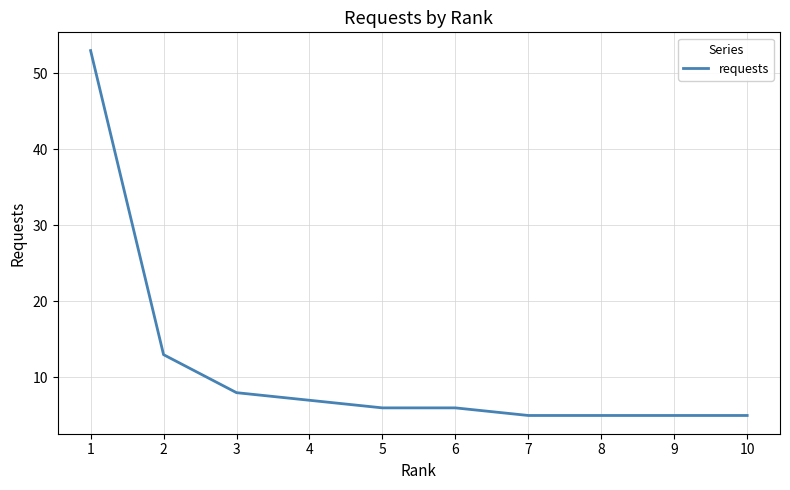

The value at 4 is 7. True or false?

True